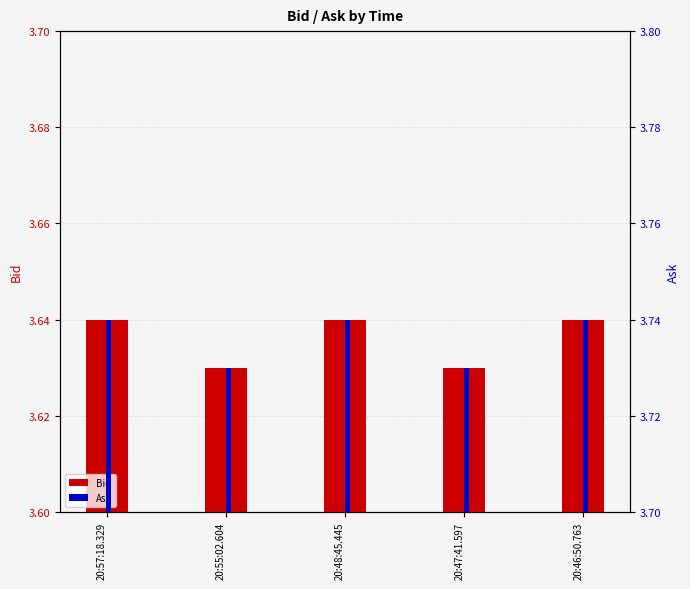

The value of Ask at 20:55:02.604 is 3.7. True or false?

True